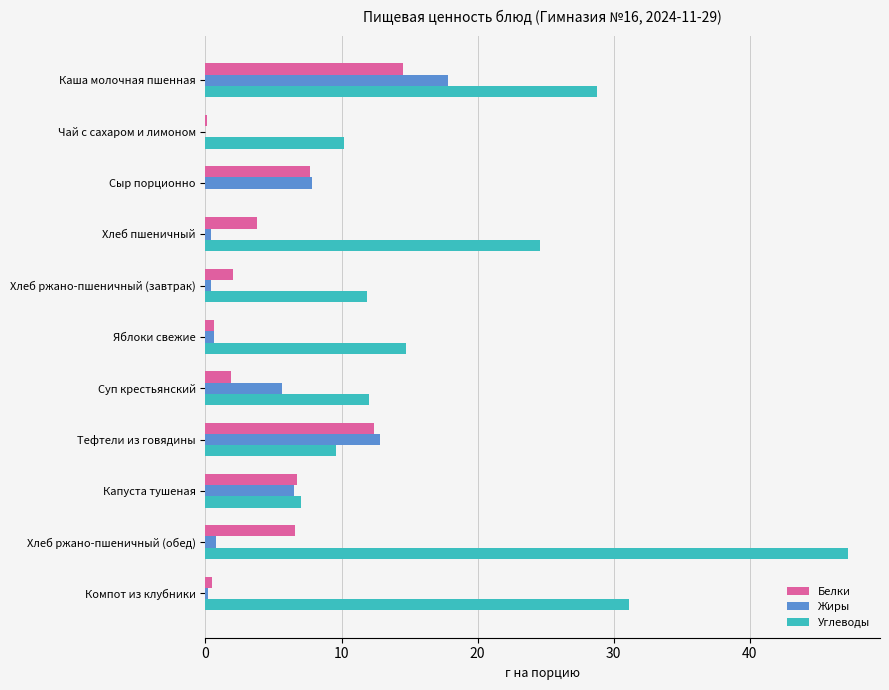

The value of Белки at Тефтели из говядины is 5.9. True or false?

False